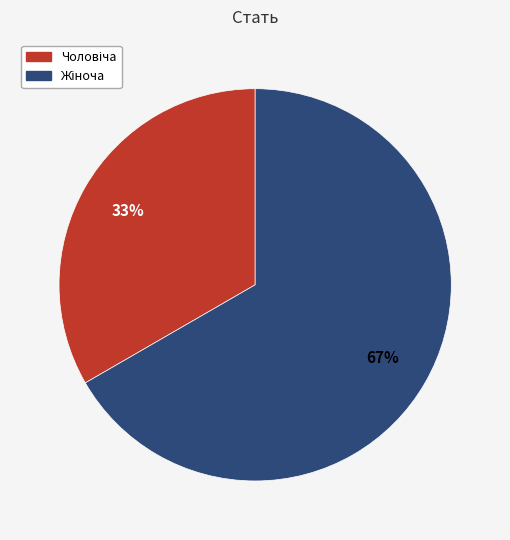

Does any single category account for the majority?

Yes